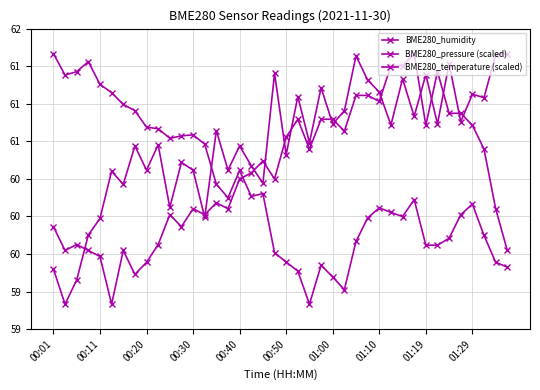

How many data points in BME280_humidity are above 60?

33